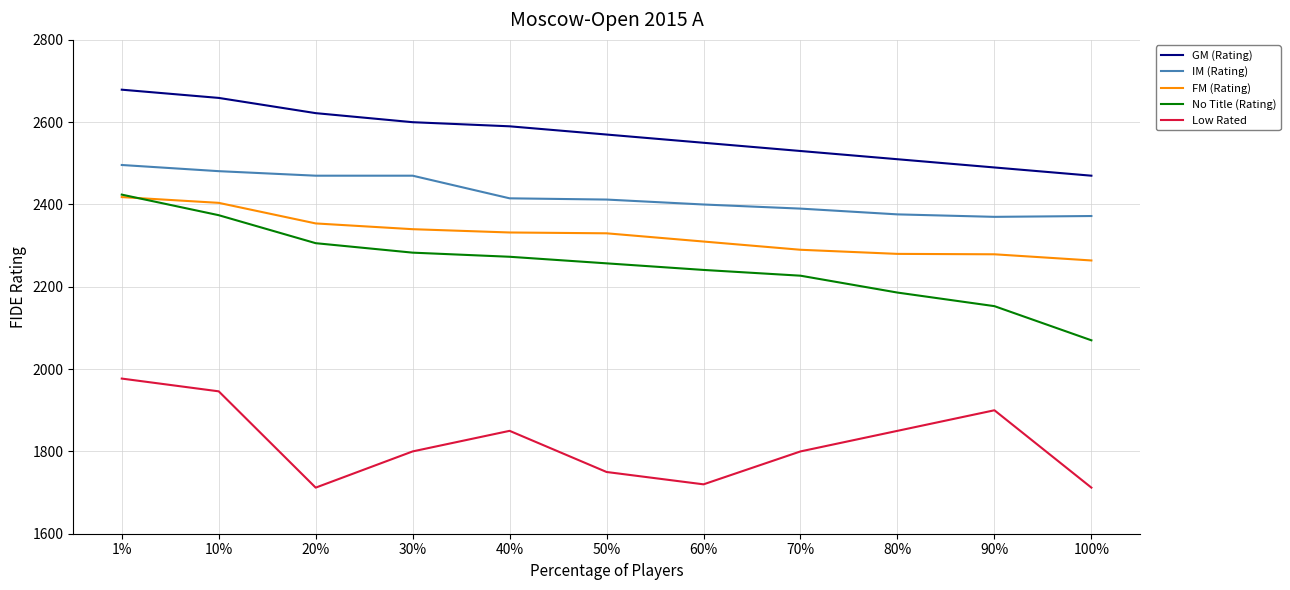

The Low Rated series shows 1850 at 80%. True or false?

True